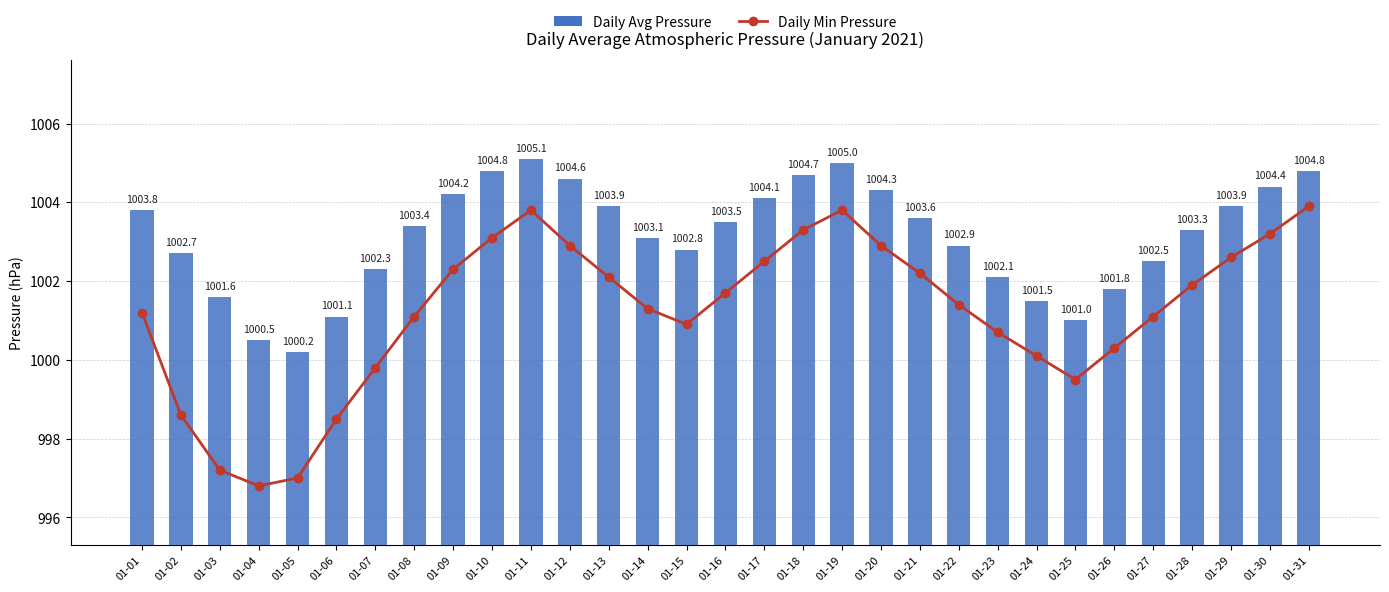

What is the maximum value for Daily Min Pressure?

1003.9